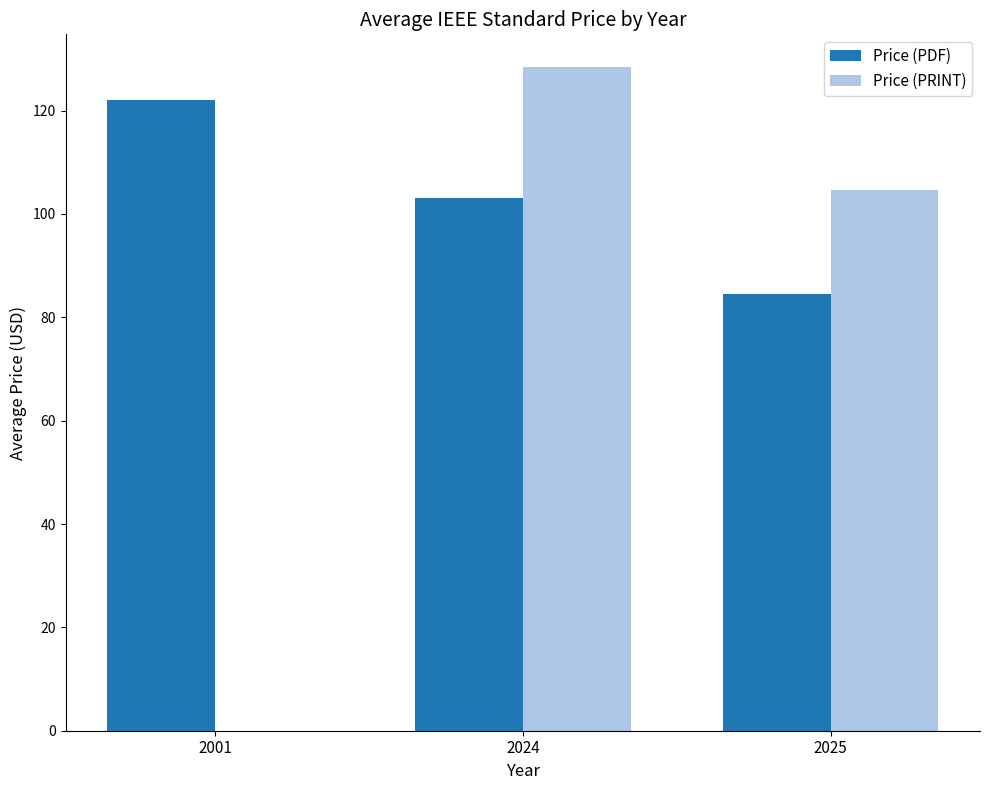

The value of Price (PDF) at 2024 is 103.1. True or false?

True